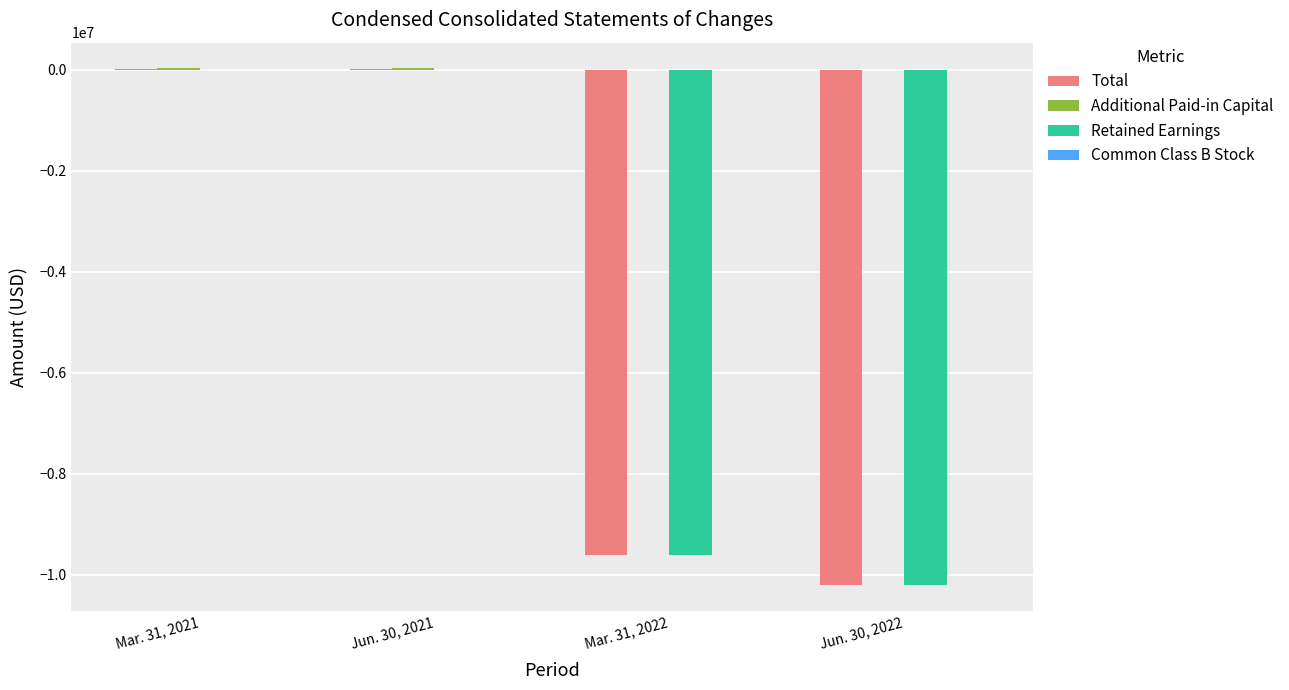

Which series changed the most between Jun. 30, 2021 and Jun. 30, 2022?

Total